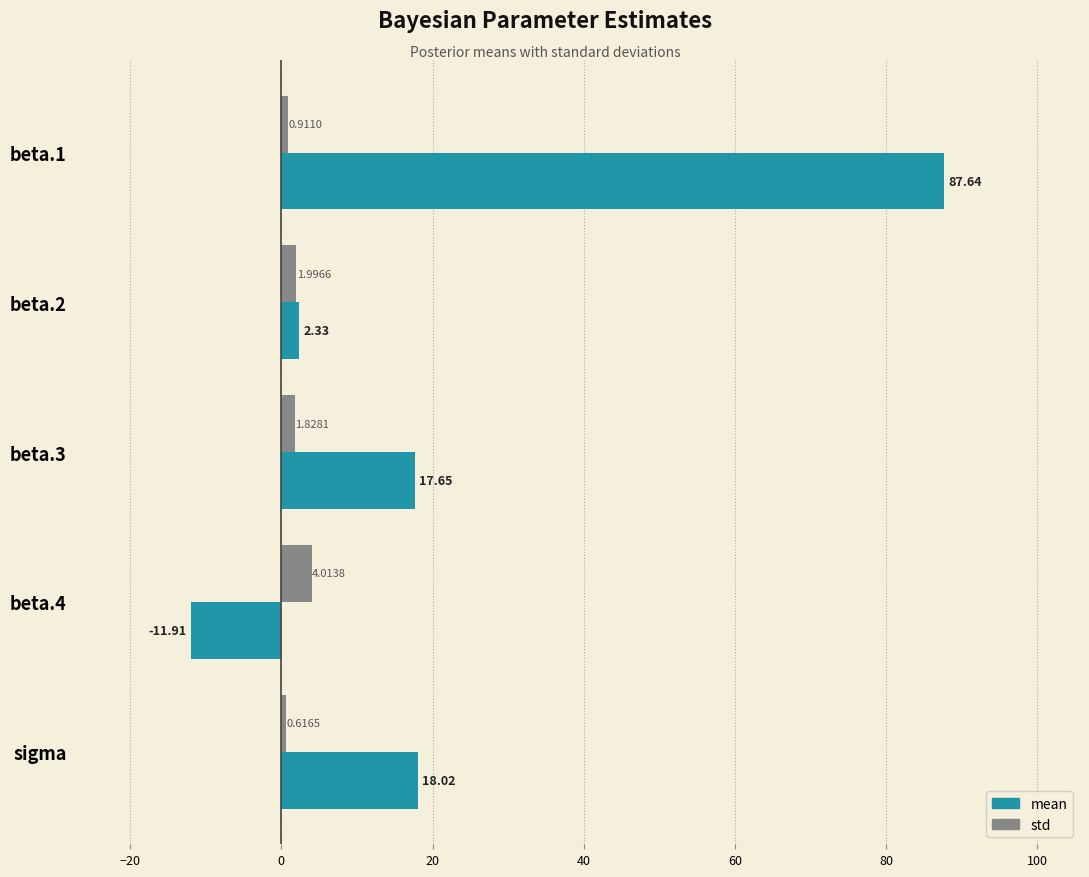

What is the lowest value of the mean series?

-11.9